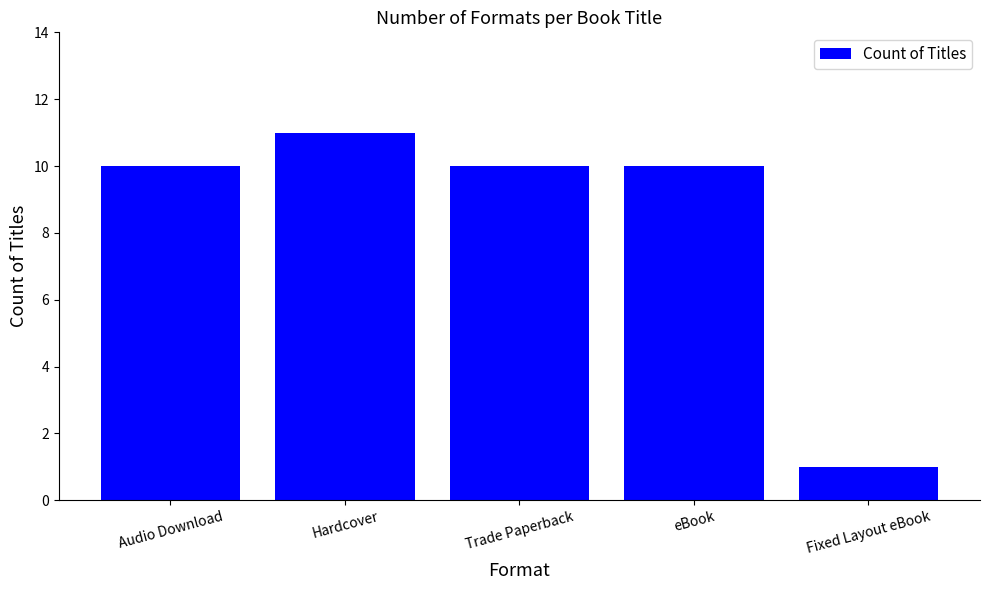

Does the chart contain stacked bars?

No